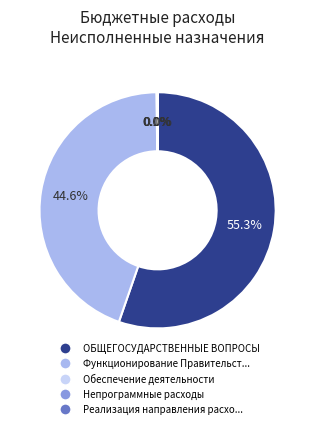

Is there any slice that represents more than half of the pie?

Yes